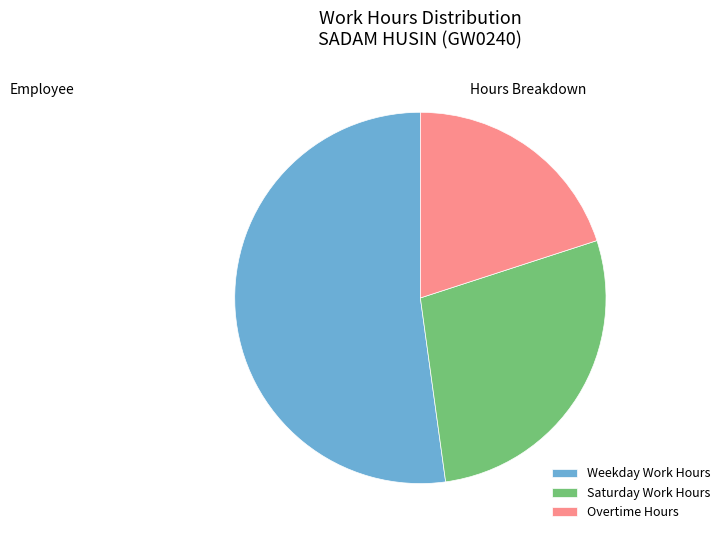

Rank the categories by value from lowest to highest.

Overtime Hours, Saturday Work Hours, Weekday Work Hours